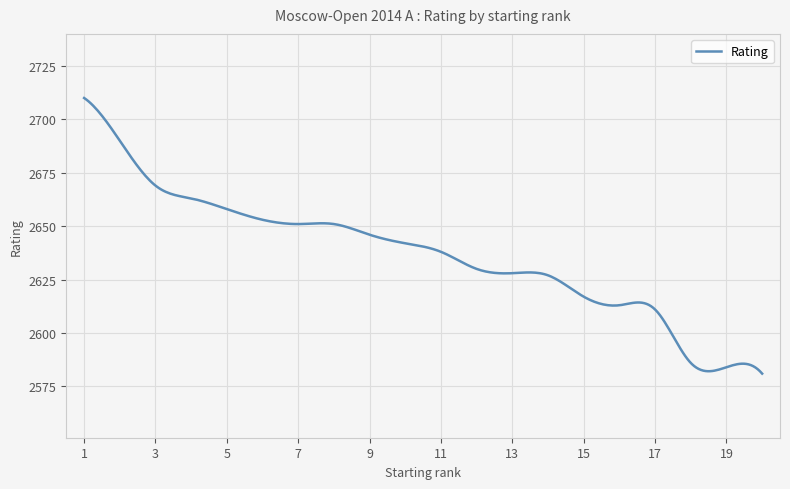

What is the maximum value shown in the chart?

2710.0